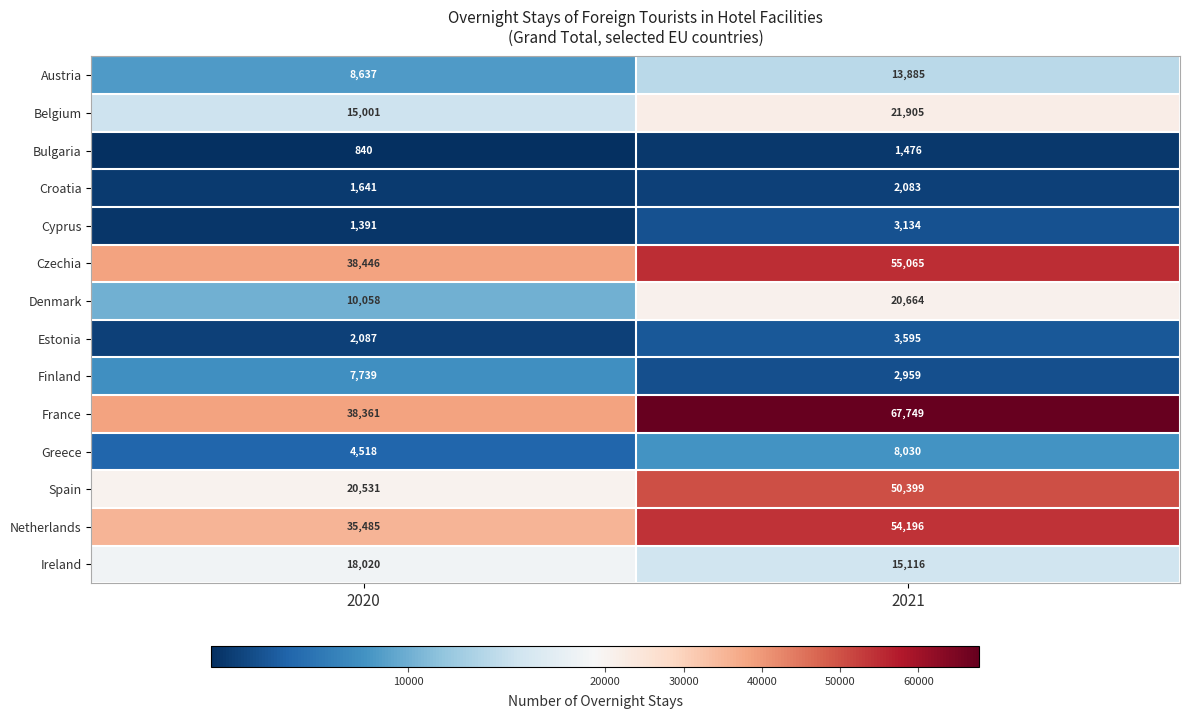

Between 2020 and 2021, which series saw the biggest shift?

Spain